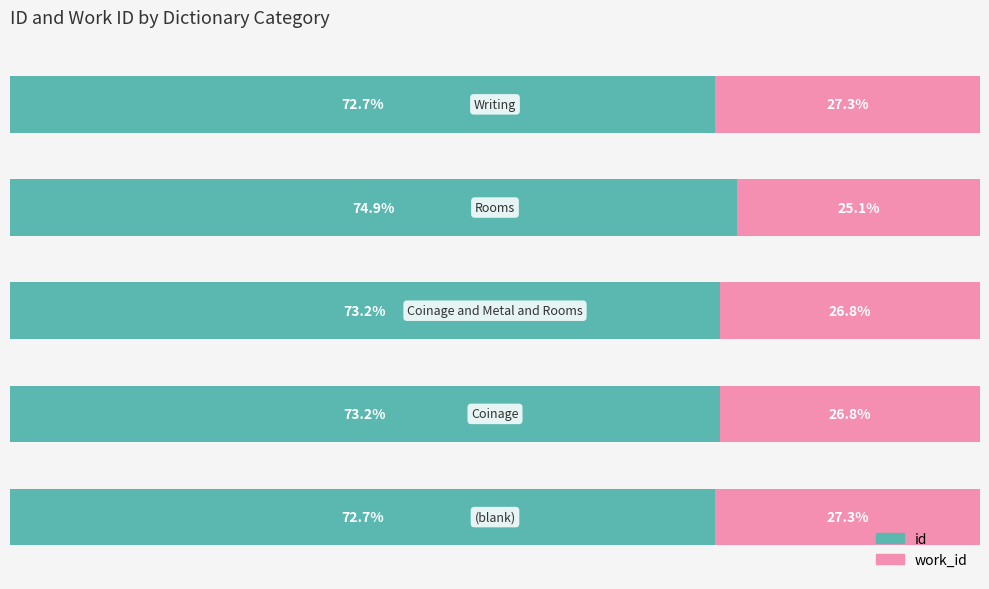

What are all the series names shown in the legend?

id, work_id